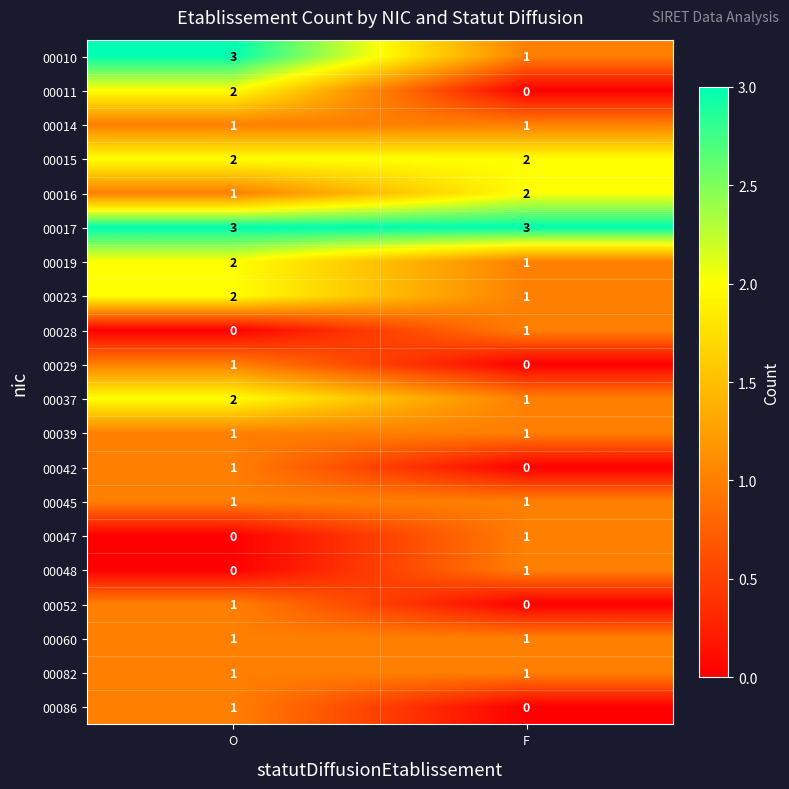

Which series has the largest total across all categories?

00017